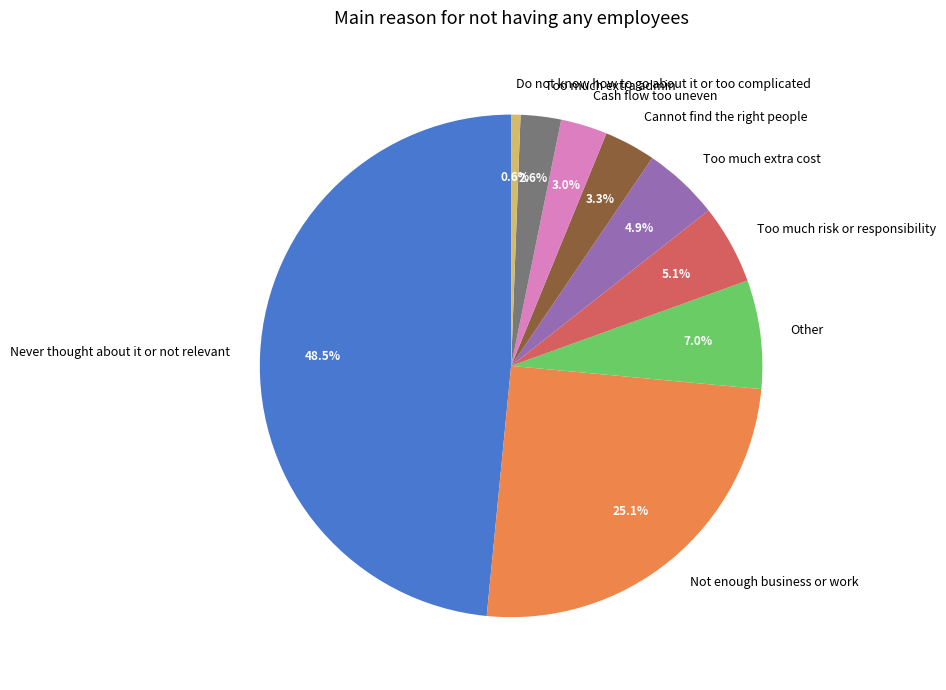

Is Never thought about it or not relevant the majority of the pie?

No